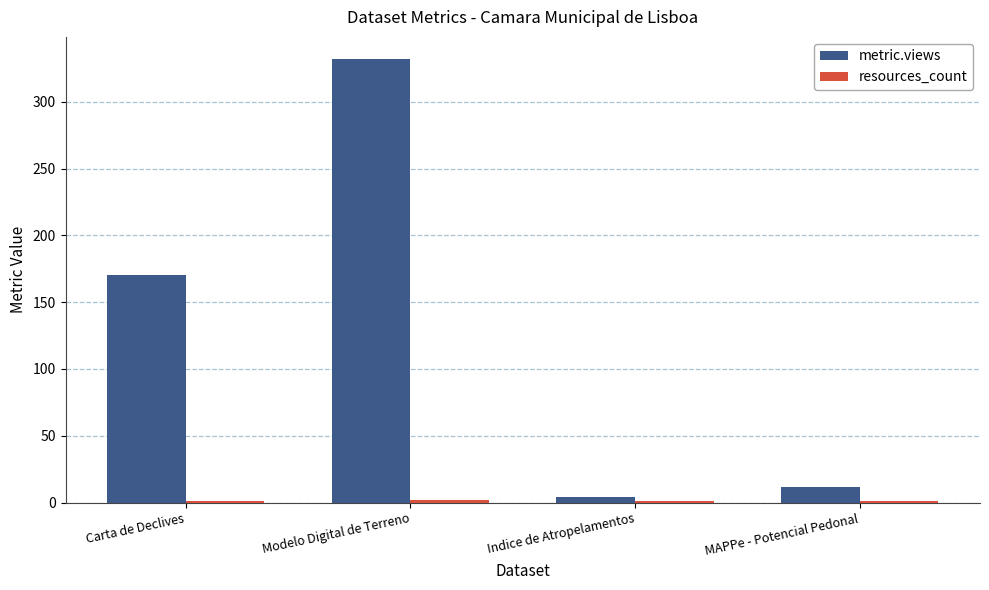

Which series changed the most between Carta de Declives and MAPPe - Potencial Pedonal?

metric.views